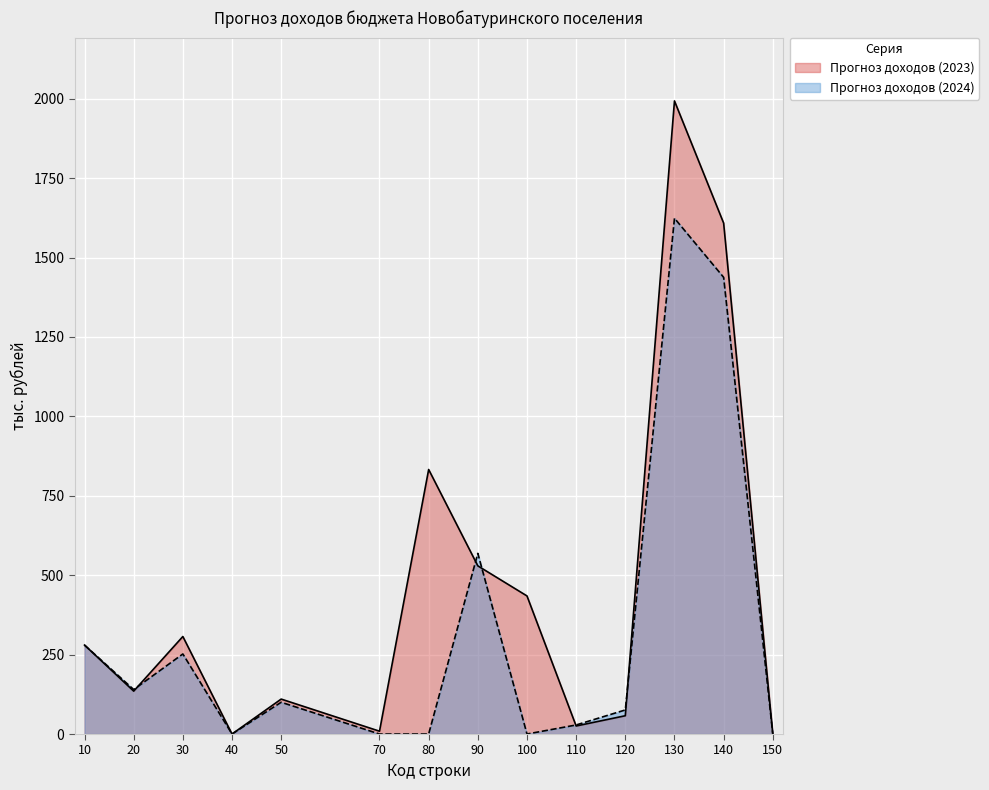

Does the chart display data point markers on the line(s)?

No